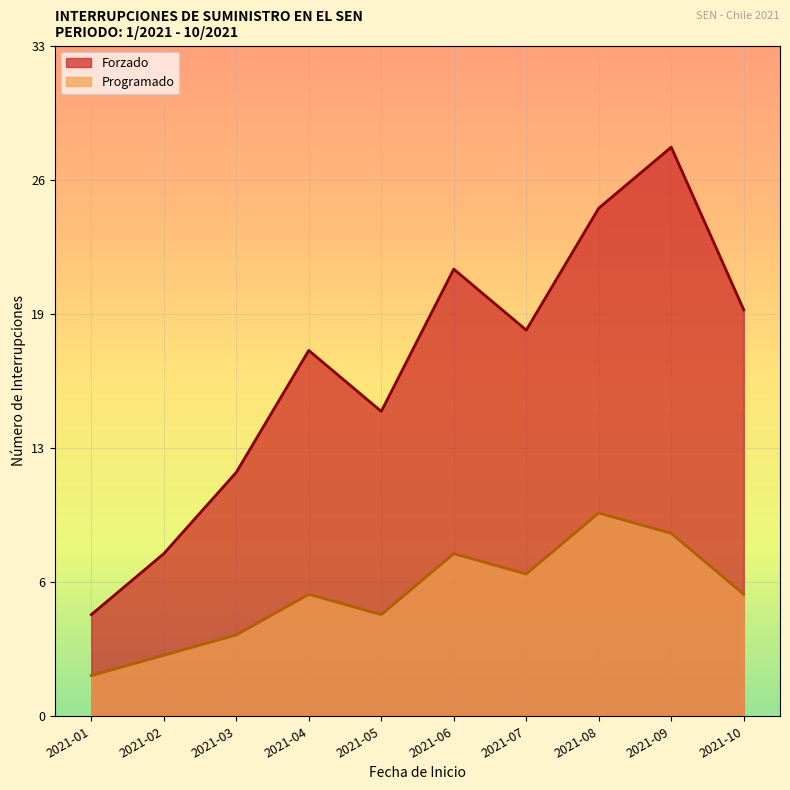

Reading left to right, what are all the values shown in this chart?

Forzado: 5	8	12	18	15	22	19	25	28	20
Programado: 2	3	4	6	5	8	7	10	9	6